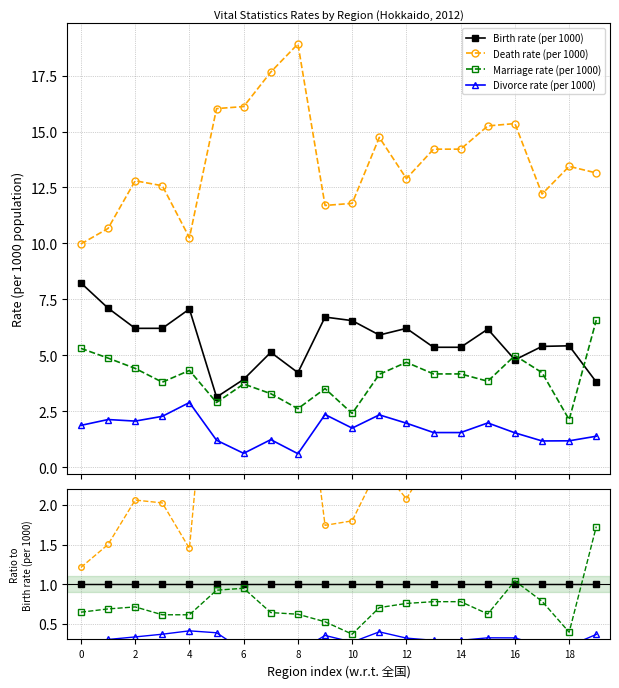

The Divorce rate (per 1000) series shows 0.1 at 8. True or false?

False